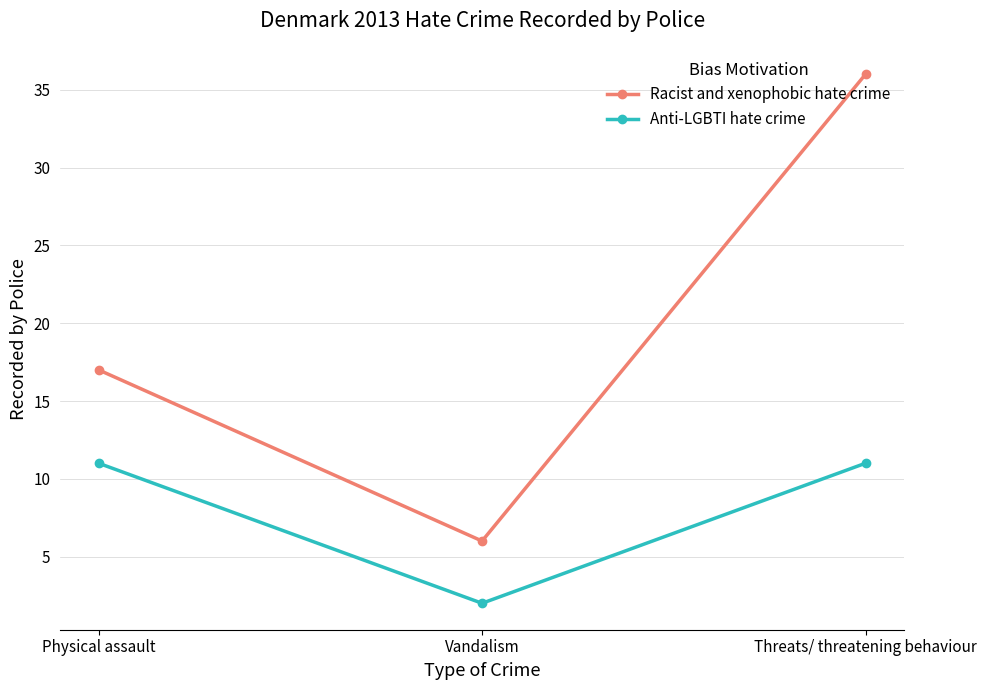

What is the label of the 2nd point from the right?

Vandalism